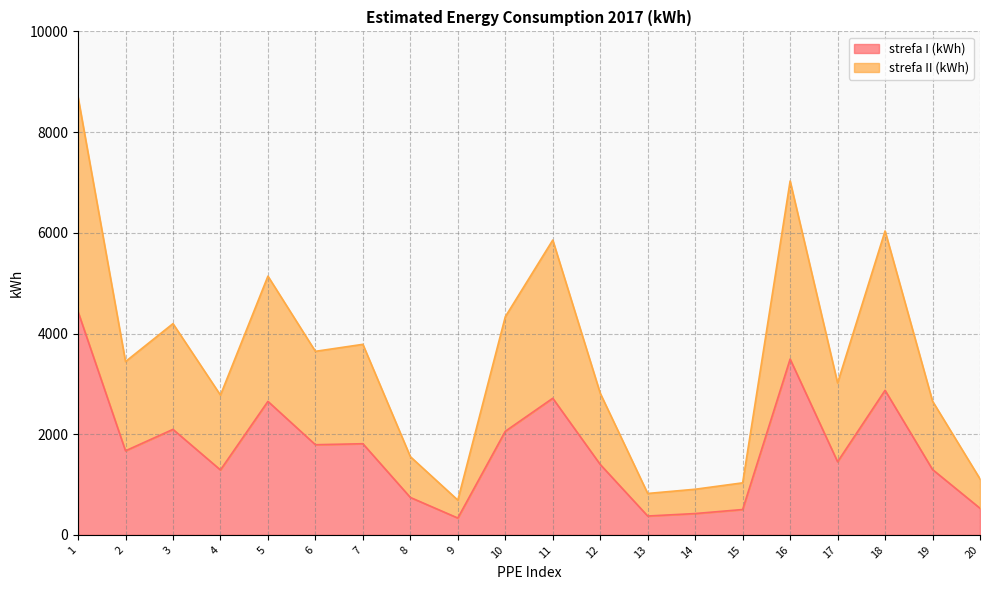

True or false: strefa II (kWh) has more than 1 interior local peaks.

True